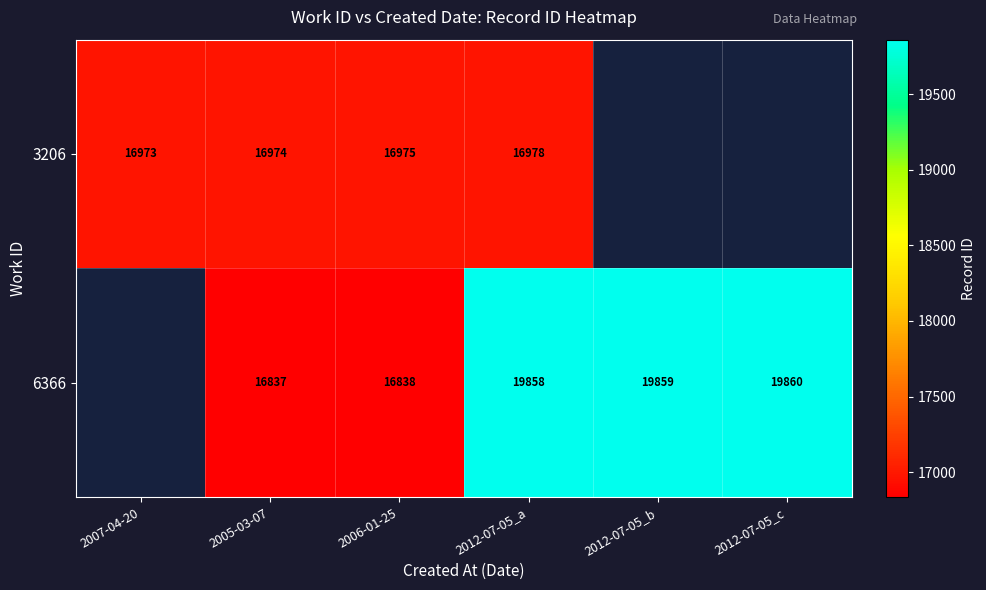

Is it true that 6366 equals 33631 at 2012-07-05_c?

False